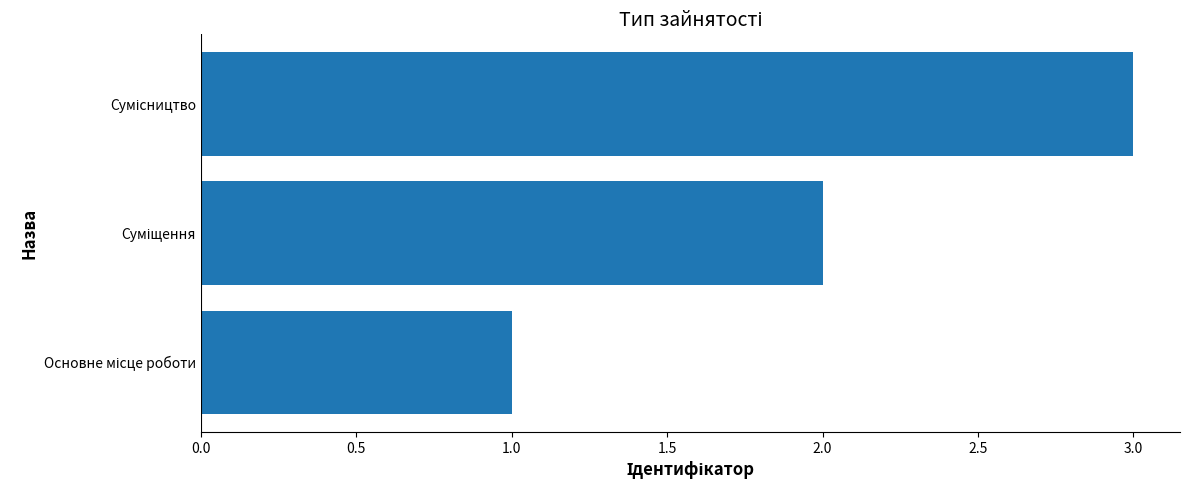

What is the minimum value shown in the chart?

1